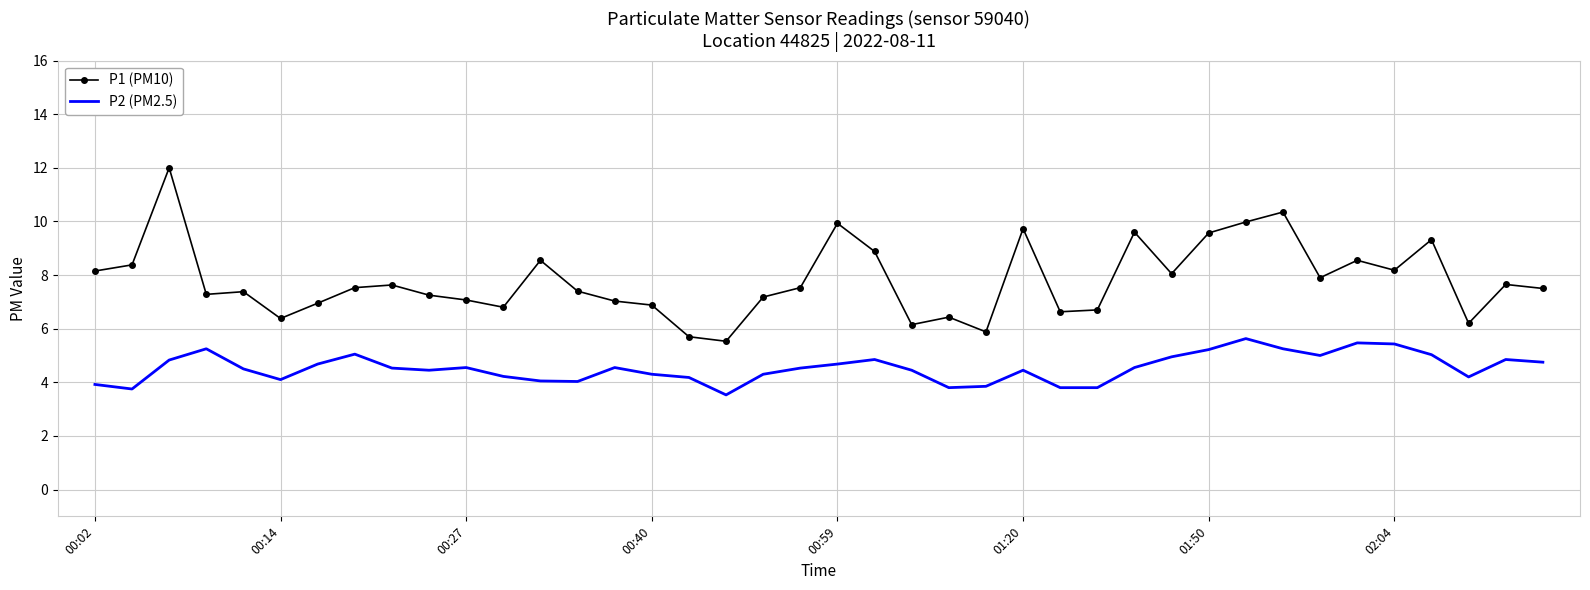

List the series in order of their peak value, highest first.

P1 (PM10), P2 (PM2.5)